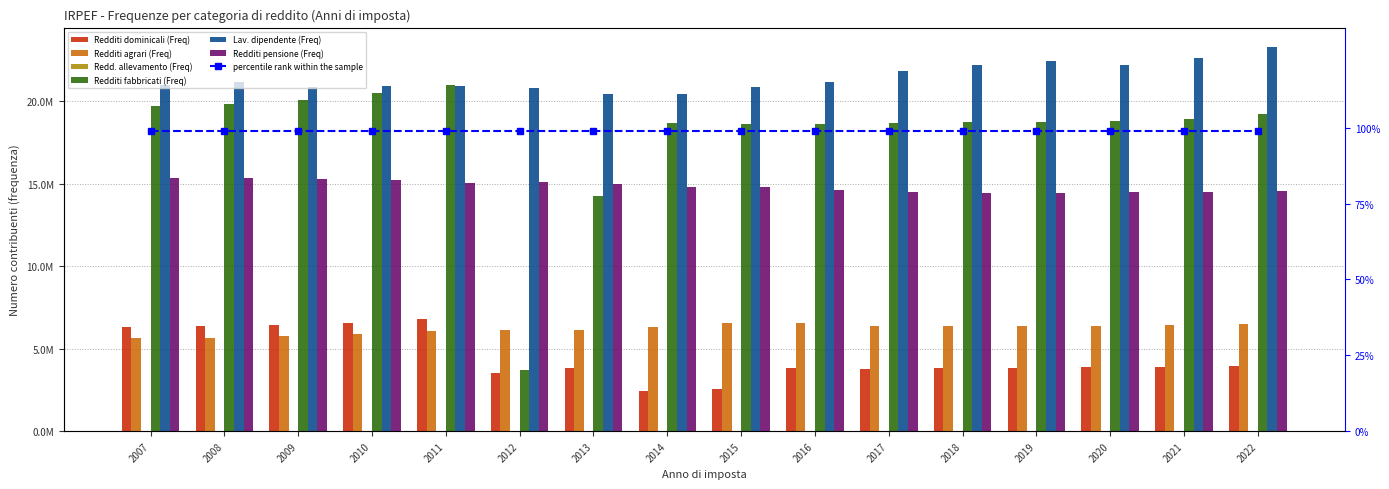

Which label corresponds to the largest value in the chart?

2022